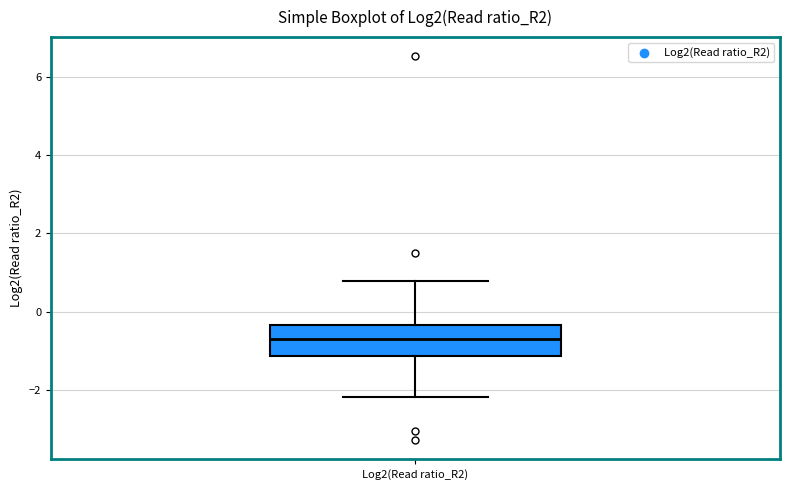

Transcribe this box plot: give where the median line is, the range the box spans, and where the two whiskers end, as read against the y-axis. The values are not printed on the chart, so give them approximately, as read against the axis.

median -0.6, box -1.2 to -0.4, whiskers -2.2 to 0.8